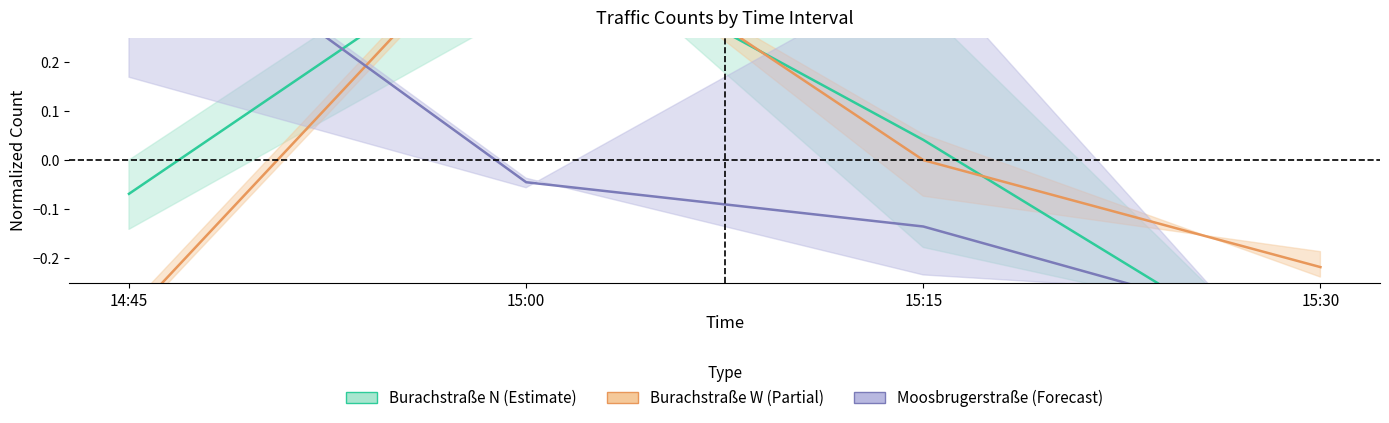

True or false: Burachstraße N (Estimate) and Burachstraße W (Partial) intersect in this chart.

True